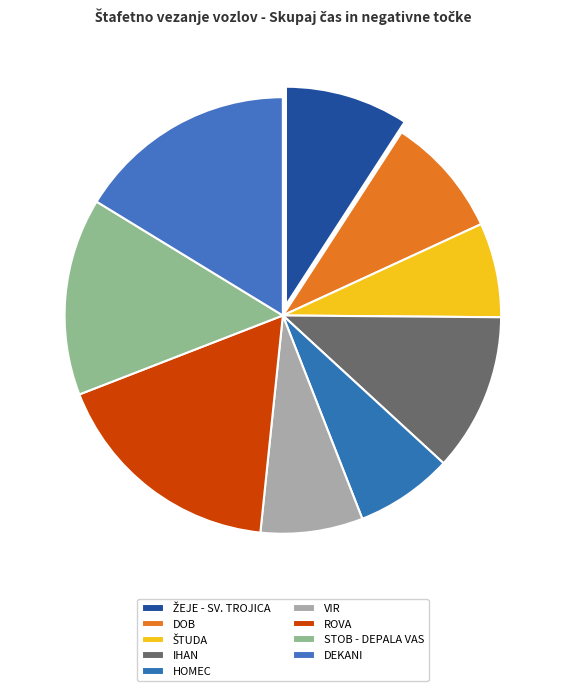

How many segments does this pie chart have?

9